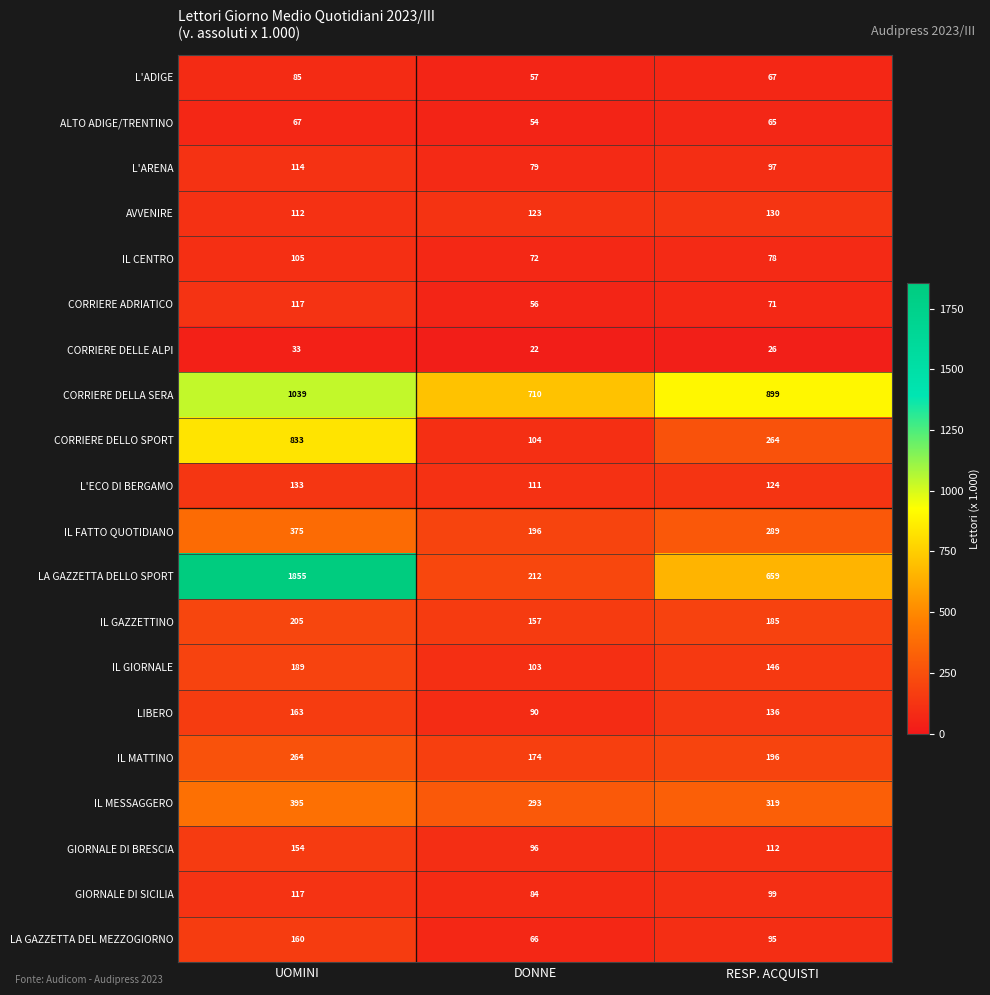

Is the value of ALTO ADIGE/TRENTINO at RESP. ACQUISTI greater than the value of IL MATTINO at DONNE?

No